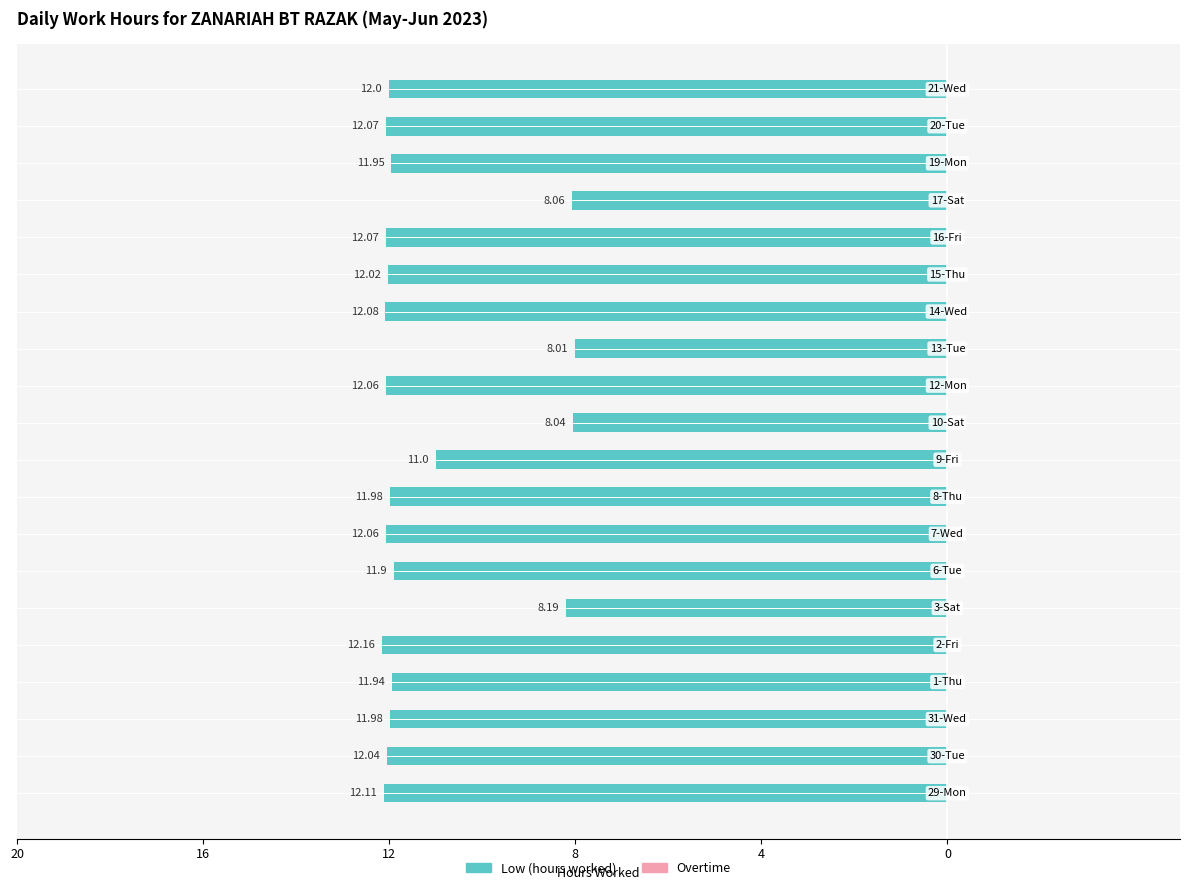

Does the chart contain any negative values?

Yes